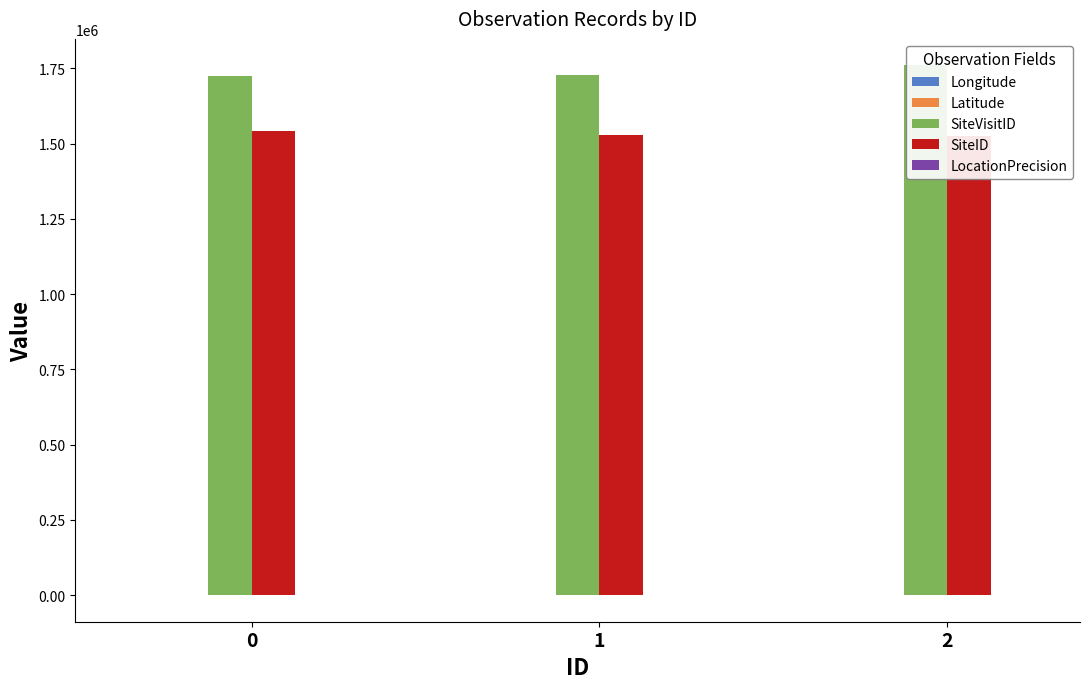

What is the sum of the Longitude values at 1 and 2?

305.6